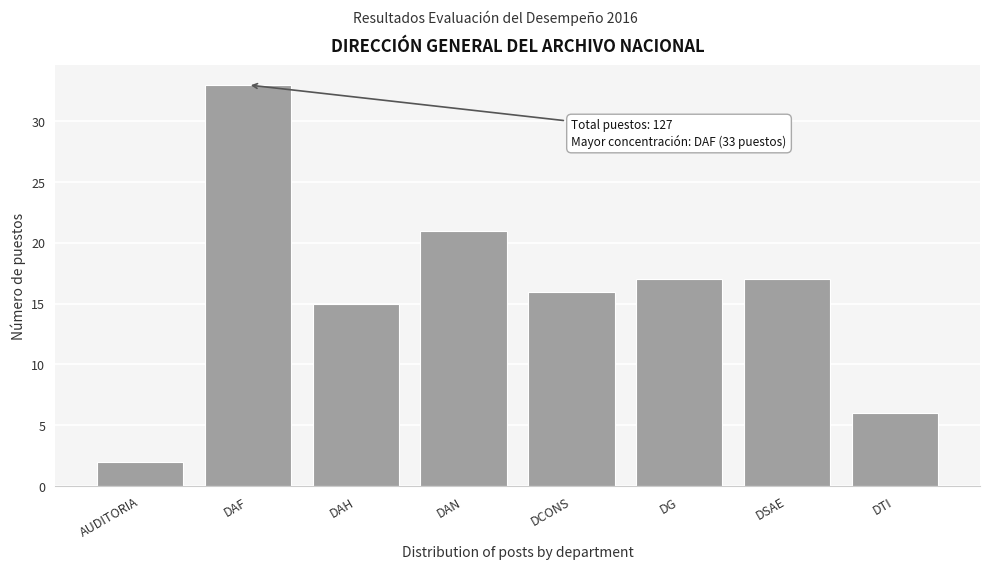

Reading left to right, transcribe all the data shown in this chart.

2	33	15	21	16	17	17	6